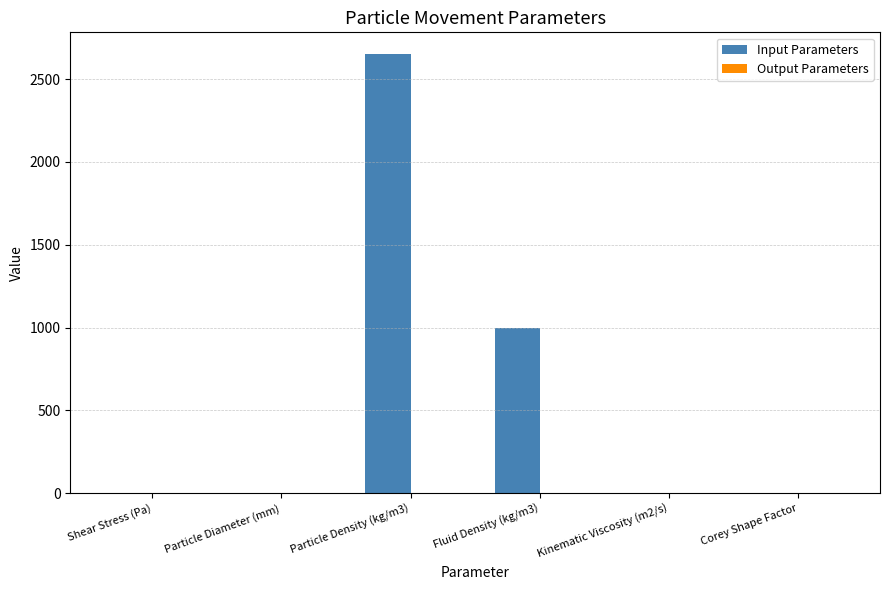

Which category has the highest value across all series?

Particle Density (kg/m3)